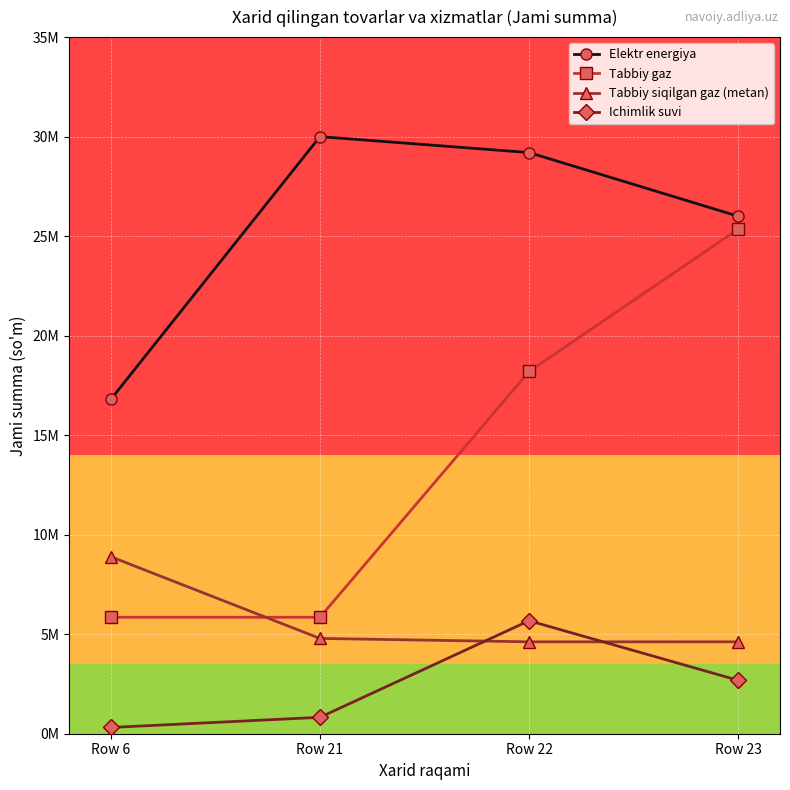

What are all the series names shown in the legend?

Elektr energiya, Tabbiy gaz, Tabbiy siqilgan gaz (metan), Ichimlik suvi